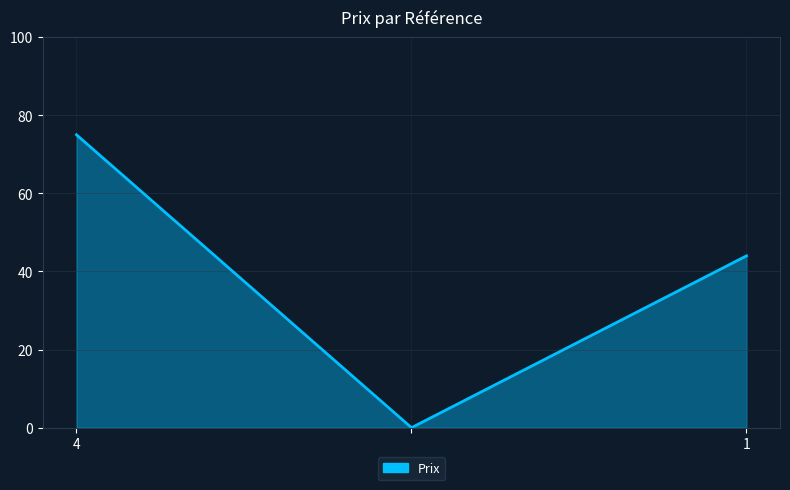

What is the maximum value shown in the chart?

75